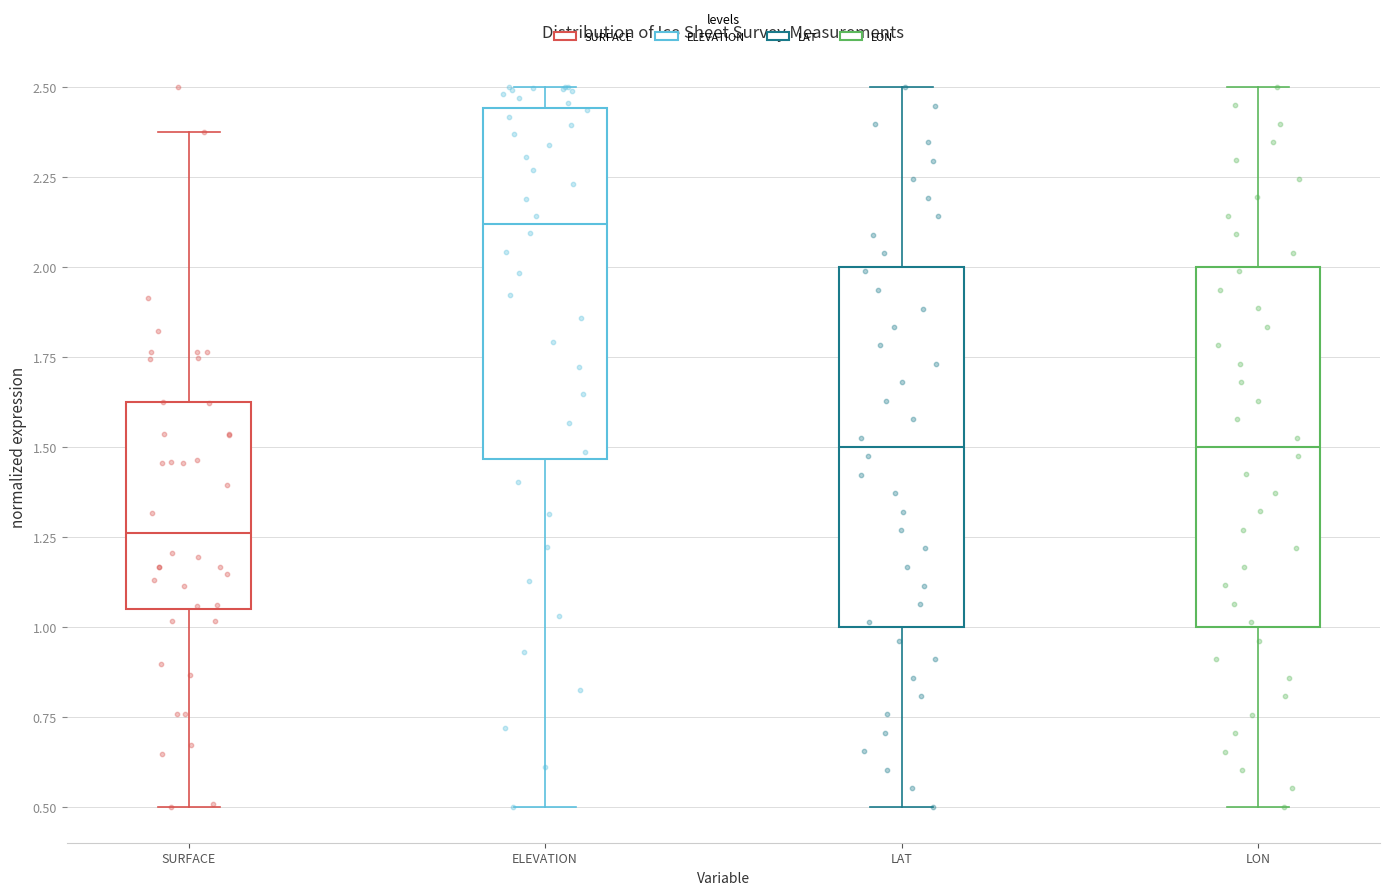

Reading left to right, read every box against the y-axis: the position of its median line, the range the box covers, and the ends of its whiskers. The values are not printed on the chart, so give them approximately, as read against the axis.

SURFACE: median 1.25, box 1.05 to 1.60, whiskers 0.50 to 2.35
ELEVATION: median 2.10, box 1.45 to 2.45, whiskers 0.50 to 2.50
LAT: median 1.50, box 1.00 to 2.00, whiskers 0.50 to 2.50
LON: median 1.50, box 1.00 to 2.00, whiskers 0.50 to 2.50